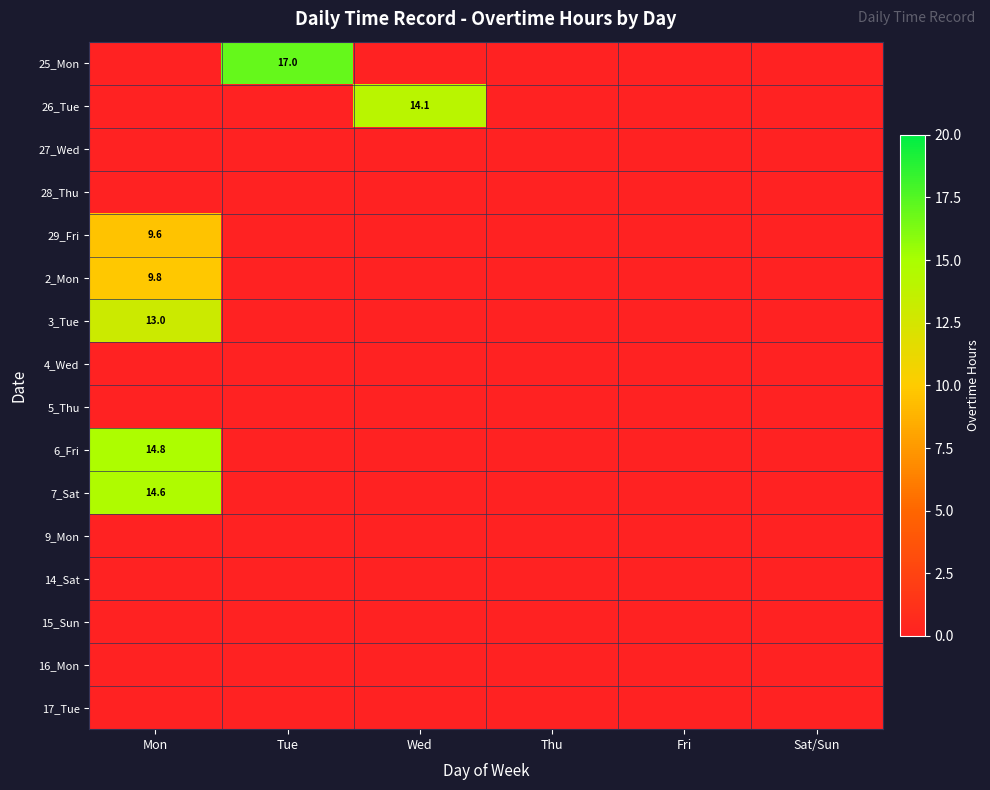

The value of 25_Mon at Tue is 17.0. True or false?

True